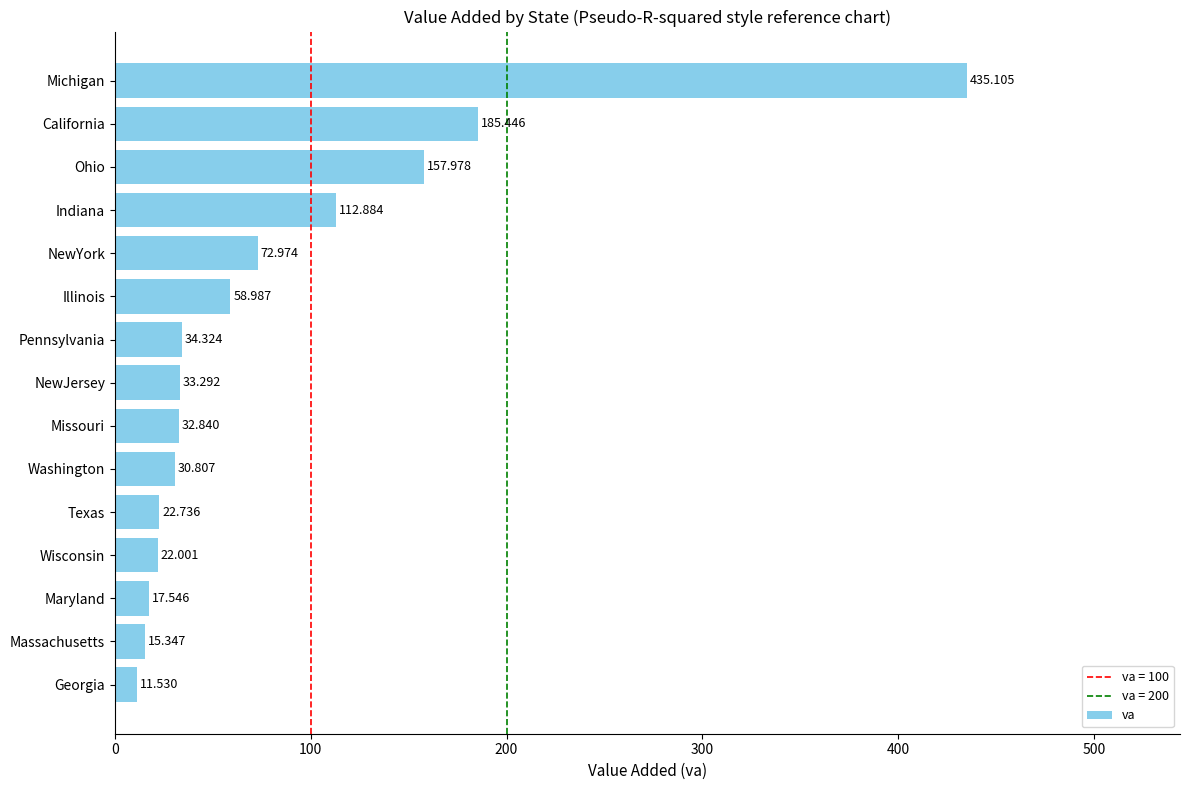

Which has a higher value, NewYork or Georgia?

NewYork